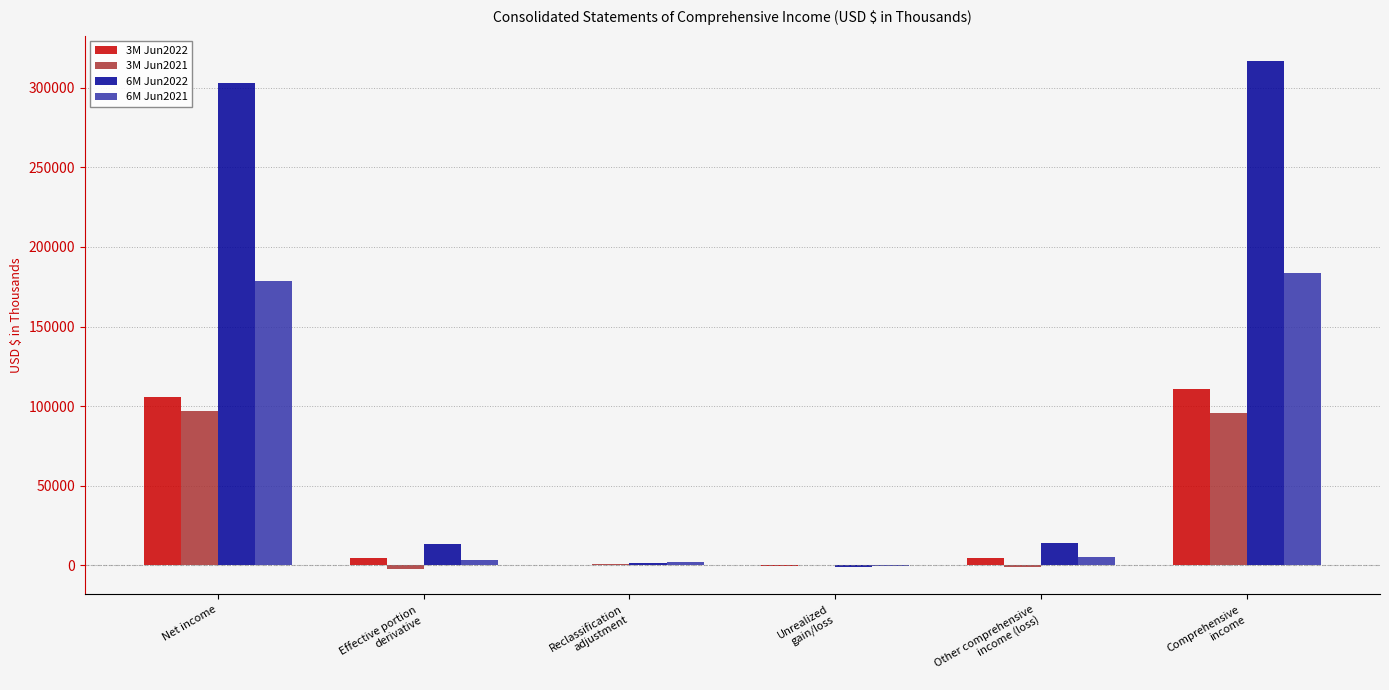

Is it true that 3M Jun2022 equals 159946 at Comprehensive
income?

False